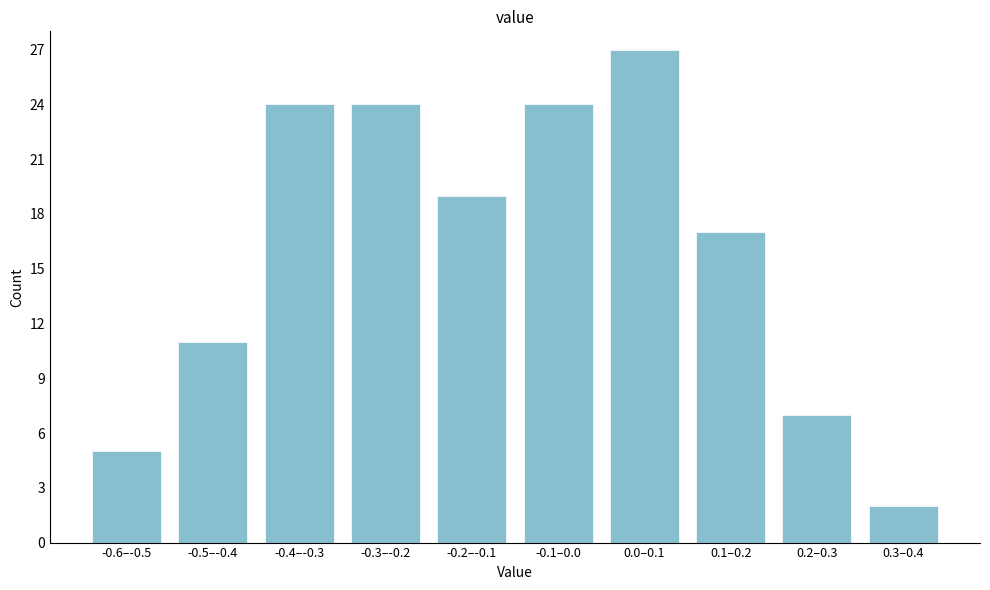

Reading left to right, transcribe all the data shown in this chart.

5	11	24	24	19	24	27	17	7	2